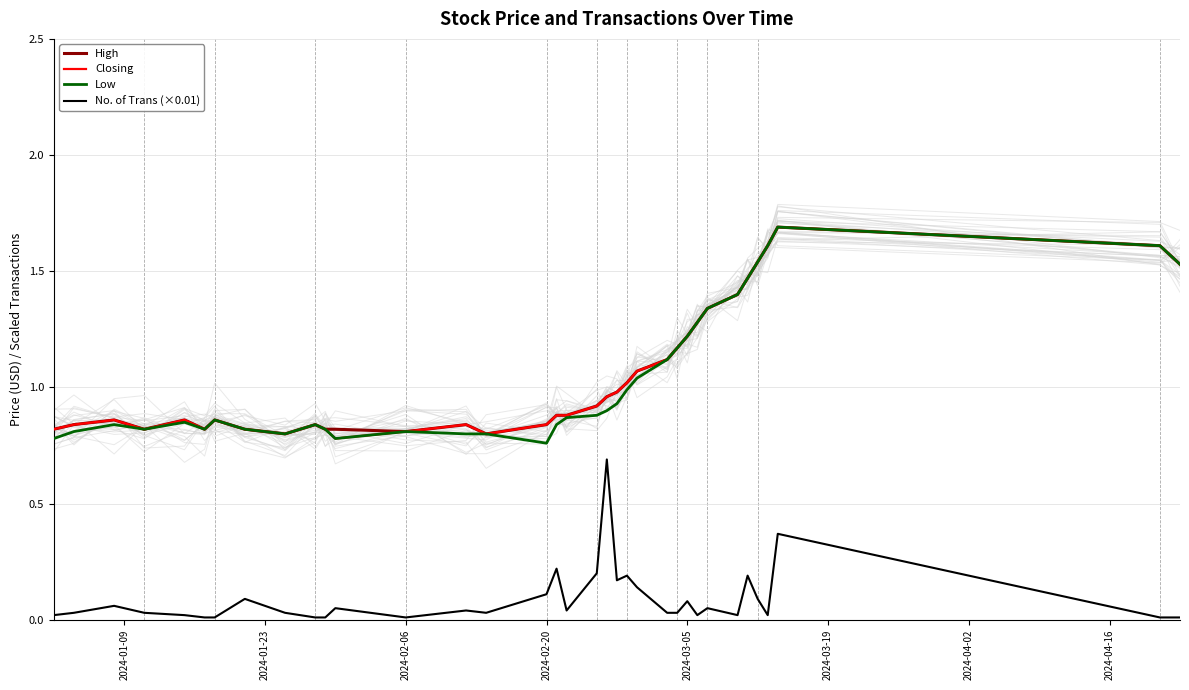

What is the maximum value for No. of Trans (×0.01)?

0.7